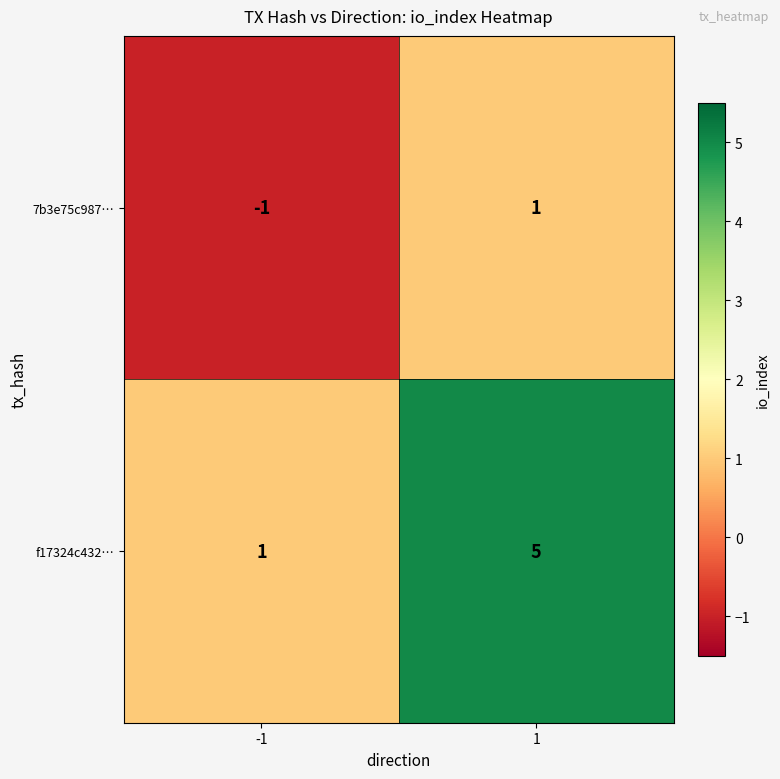

The value of 7b3e75c987… at -1 is -1. True or false?

True